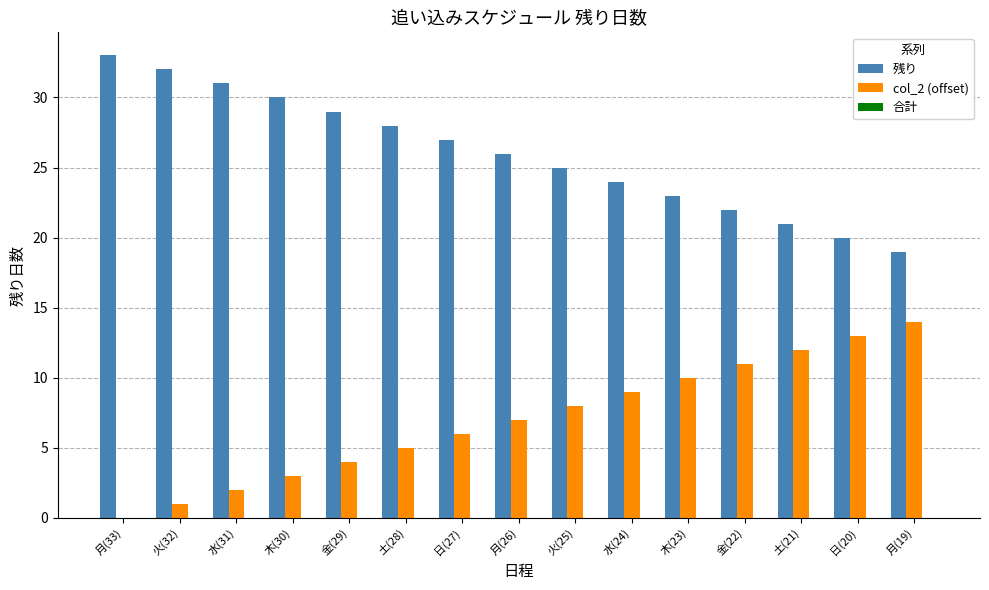

What is the sum of all 残り values?

390